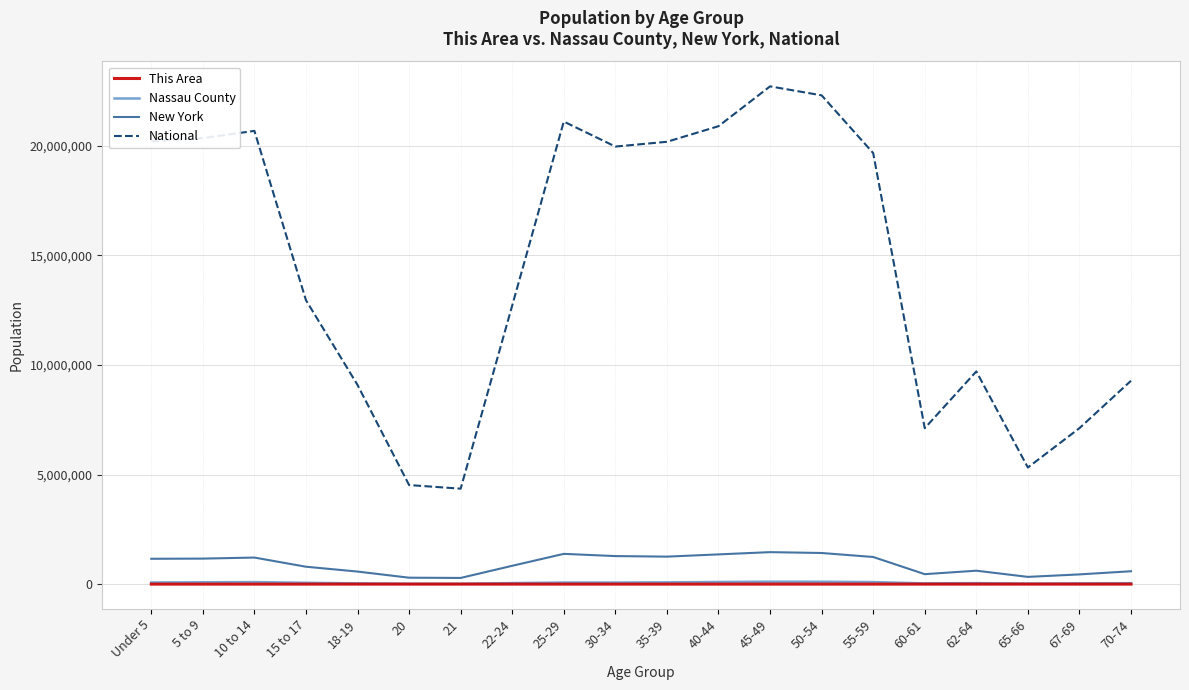

Read the New York value at 67-69, to the nearest 10.

443050